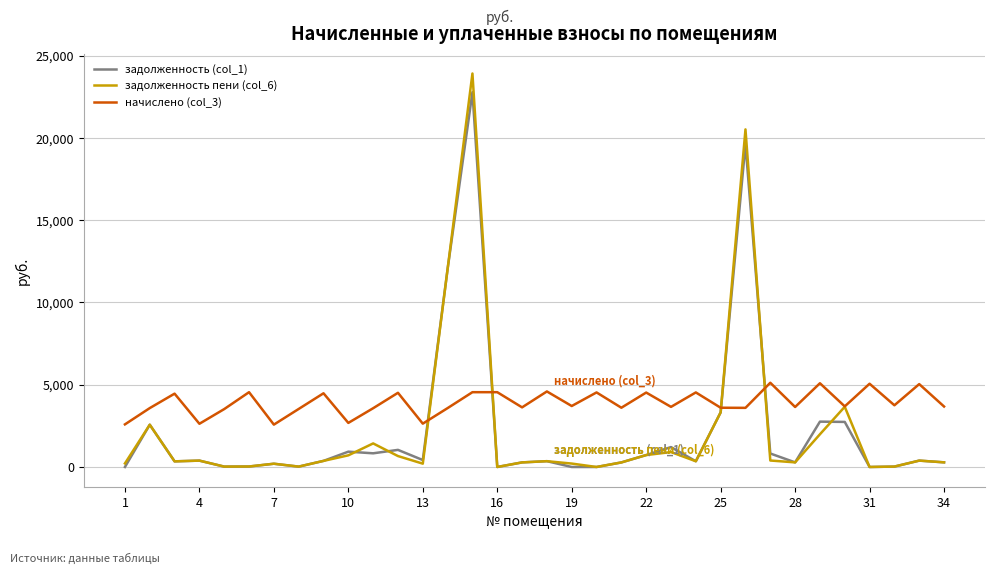

How many distinct data groups are displayed?

3